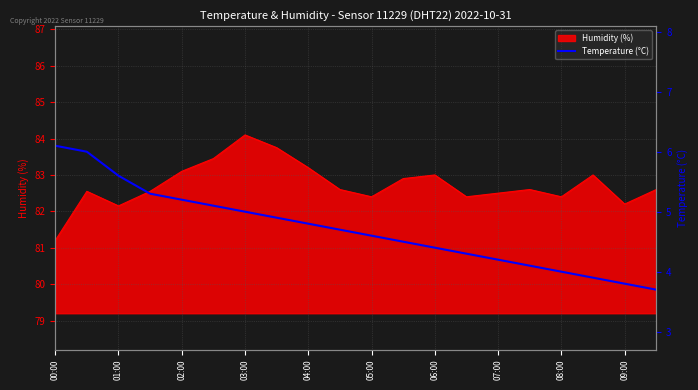

Does the chart display data point markers on the line(s)?

No